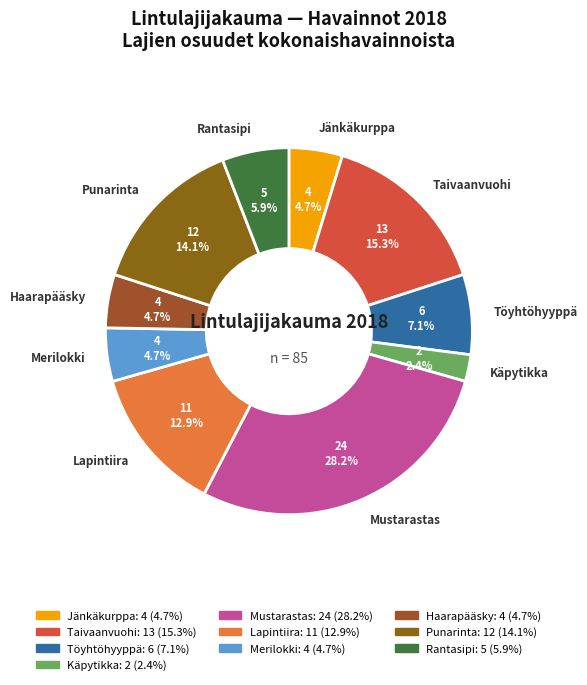

Which slice is the largest?

Mustarastas